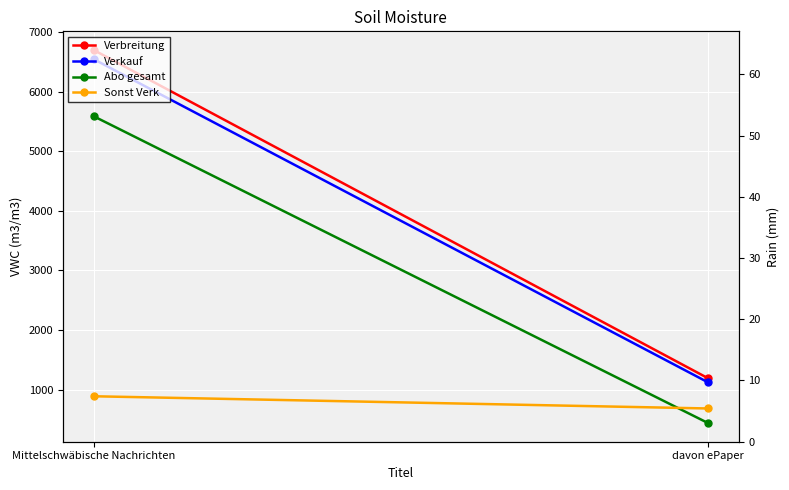

Rank the series at Mittelschwäbische Nachrichten from lowest to highest value.

Sonst Verk, Abo gesamt, Verkauf, Verbreitung